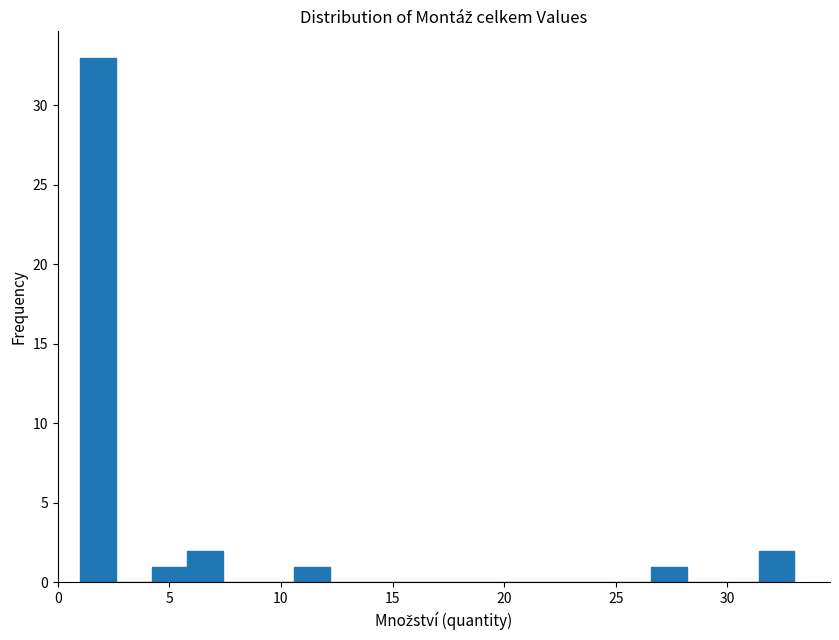

Around what value on the x-axis is the tallest bar? Give the approximate position of its centre, as read against the axis.

2.0